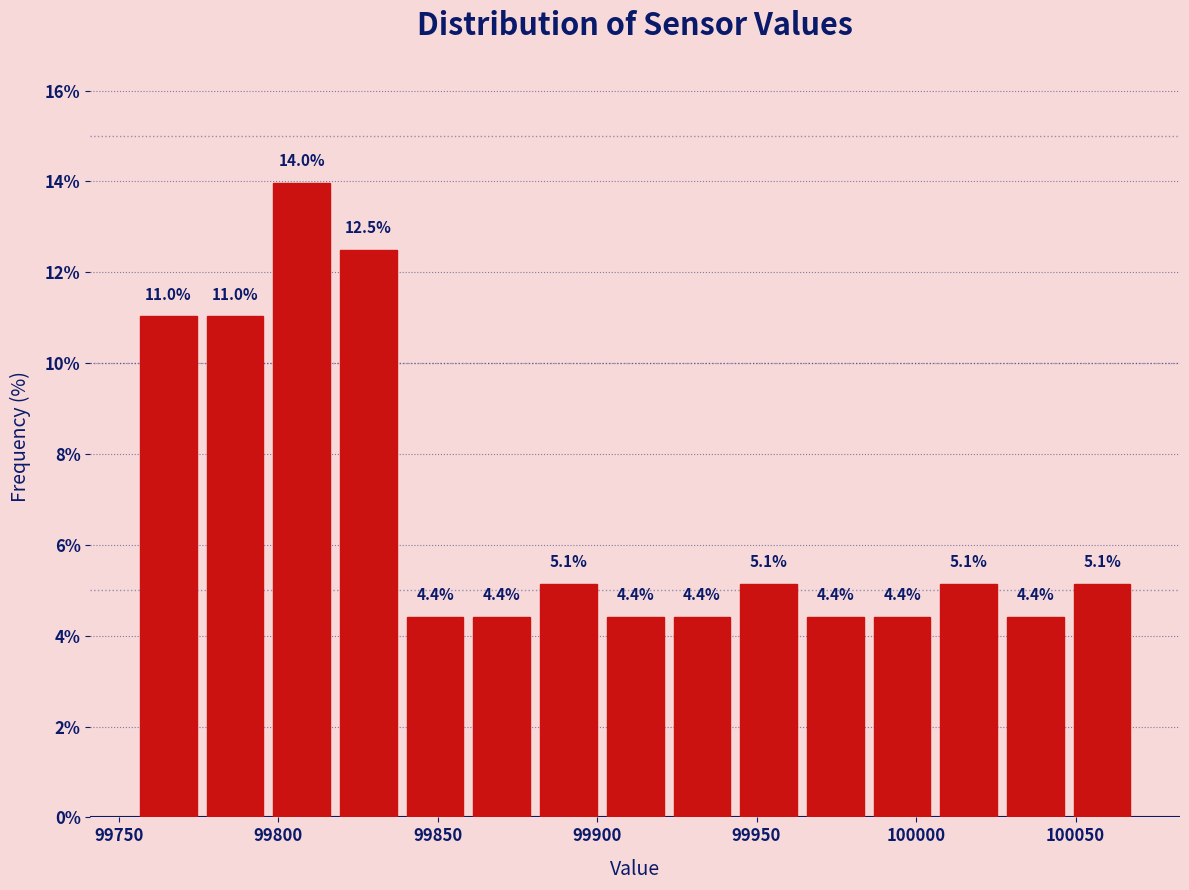

Reading left to right, transcribe this chart: for each bar, give the range it covers on the x-axis and its height. The bar edges are not printed on the chart, so give them approximately, as read against the axis.

99755 to 99775: 11.0
99775 to 99795: 11.0
99795 to 99820: 14.0
99820 to 99840: 12.5
99840 to 99860: 4.4
99860 to 99880: 4.4
99880 to 99900: 5.1
99900 to 99920: 4.4
99920 to 99945: 4.4
99945 to 99965: 5.1
99965 to 99985: 4.4
99985 to 100005: 4.4
100005 to 100025: 5.1
100025 to 100050: 4.4
100050 to 100070: 5.1